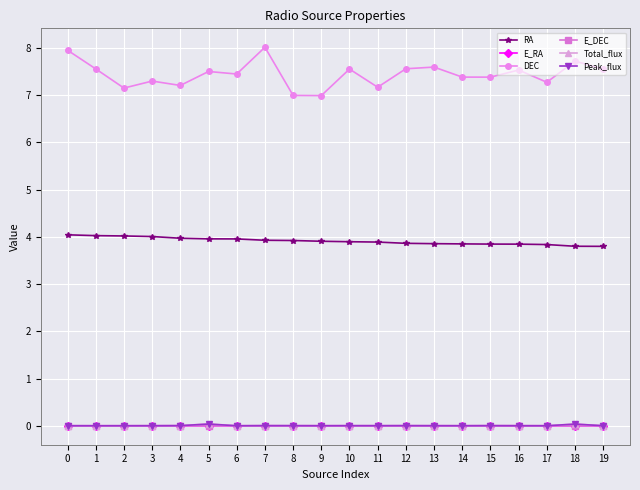

What is the greatest value displayed?

8.0